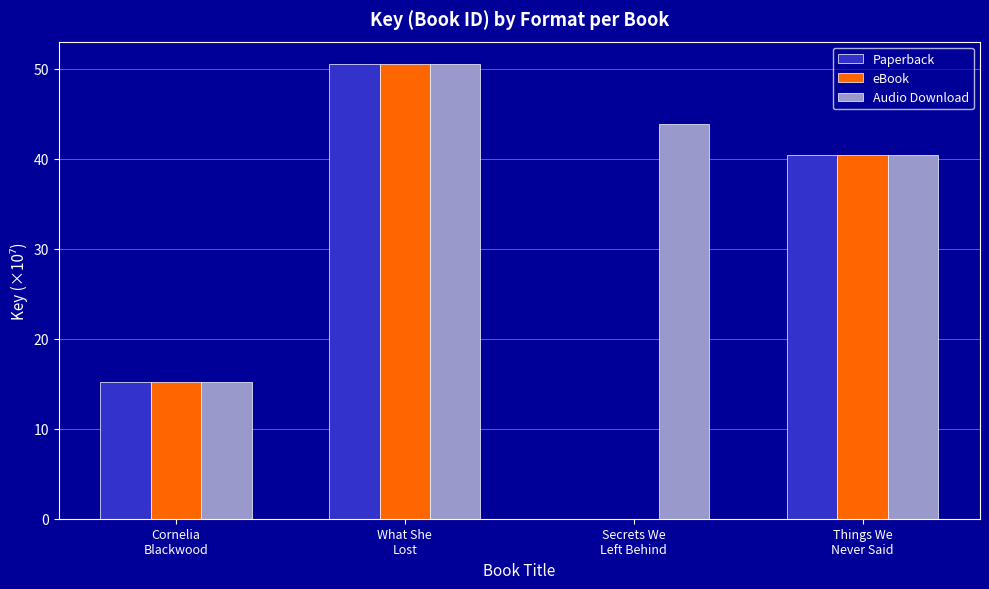

What is the maximum value shown in the chart?

50.5